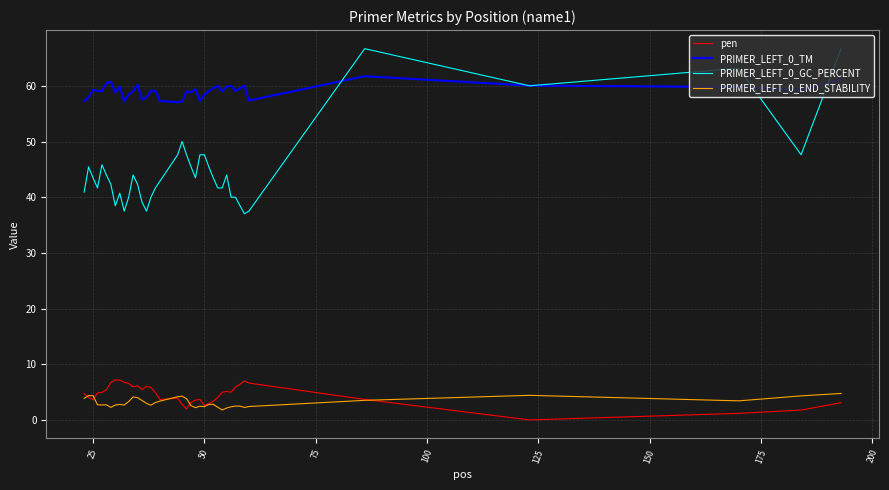

True or false: PRIMER_LEFT_0_END_STABILITY and PRIMER_LEFT_0_GC_PERCENT cross at least once.

False